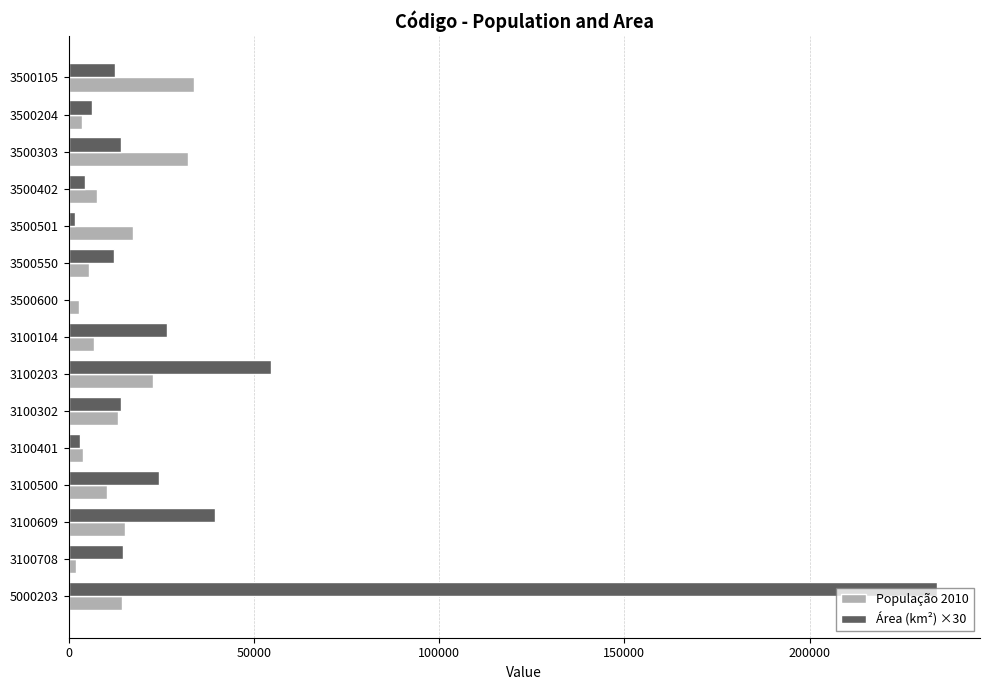

Which series has the largest total across all categories?

Área (km²) ×30